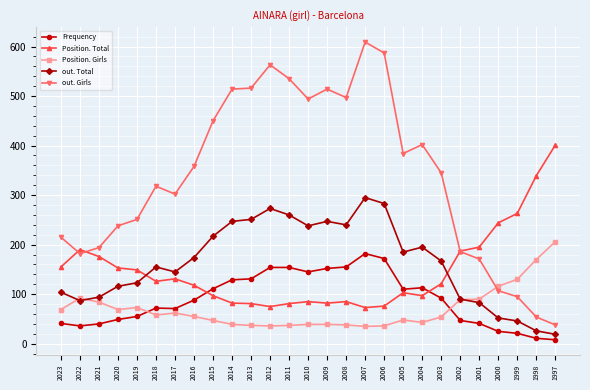

True or false: Position. Girls has a value of 69 at 2020.

True